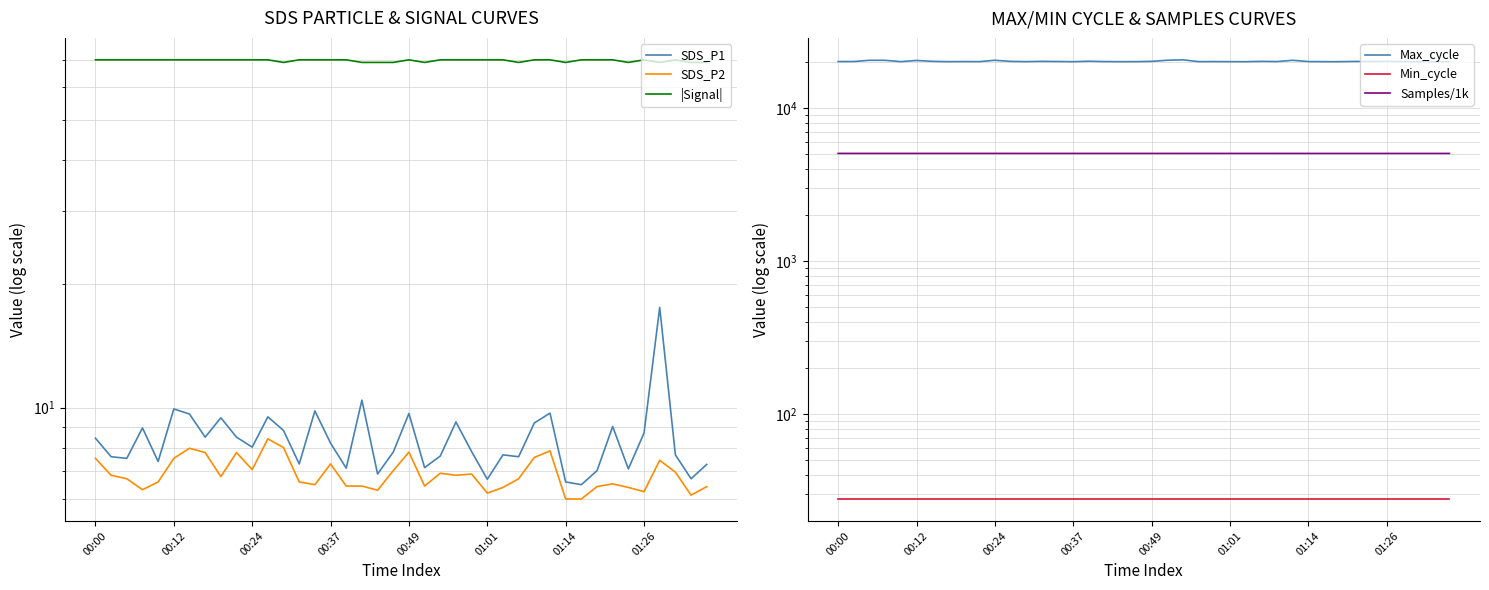

Reading left to right, list all the values displayed in this chart.

SDS_P1: 8.4	7.6	7.5	8.9	7.4	9.9	9.7	8.5	9.4	8.5	8.0	9.5	8.8	7.3	9.8	8.2	7.1	10.4	6.9	7.8	9.7	7.2	7.6	9.2	7.8	6.7	7.7	7.6	9.2	9.7	6.6	6.5	7.0	9.0	7.1	8.7	17.5	7.7	6.7	7.3
SDS_P2: 7.5	6.8	6.7	6.3	6.6	7.5	8.0	7.8	6.8	7.8	7.1	8.4	8.0	6.6	6.5	7.3	6.5	6.5	6.3	7.0	7.8	6.5	6.9	6.8	6.9	6.2	6.4	6.7	7.6	7.8	6.0	6.0	6.4	6.5	6.4	6.2	7.5	7.0	6.1	6.4
|Signal|: 70.0	70.0	70.0	70.0	70.0	70.0	70.0	70.0	70.0	70.0	70.0	70.0	69.0	70.0	70.0	70.0	70.0	69.0	69.0	69.0	70.0	69.0	70.0	70.0	70.0	70.0	70.0	69.0	70.0	70.0	69.0	70.0	70.0	70.0	69.0	70.0	69.0	70.0	69.0	69.0
Max_cycle: 20220.0	20235.0	20614.0	20593.0	20196.0	20556.0	20288.0	20192.0	20217.0	20197.0	20612.0	20280.0	20197.0	20284.0	20236.0	20185.0	20324.0	20215.0	20189.0	20197.0	20284.0	20622.0	20747.0	20196.0	20217.0	20189.0	20185.0	20276.0	20223.0	20603.0	20227.0	20189.0	20189.0	20263.0	20247.0	20284.0	20189.0	20199.0	20191.0	20191.0
Min_cycle: 28.0	28.0	28.0	28.0	28.0	28.0	28.0	28.0	28.0	28.0	28.0	28.0	28.0	28.0	28.0	28.0	28.0	28.0	28.0	28.0	28.0	28.0	28.0	28.0	28.0	28.0	28.0	28.0	28.0	28.0	28.0	28.0	28.0	28.0	28.0	28.0	28.0	28.0	28.0	28.0
Samples/1k: 5074.9	5074.9	5074.8	5074.9	5074.8	5074.7	5074.6	5074.8	5074.6	5074.7	5074.7	5074.4	5074.4	5074.2	5073.8	5074.2	5074.0	5074.0	5074.0	5073.8	5074.0	5074.0	5073.8	5073.9	5073.7	5073.6	5073.8	5073.7	5073.6	5073.5	5073.3	5073.3	5073.5	5073.4	5073.4	5073.3	5073.1	5073.4	5073.3	5073.2